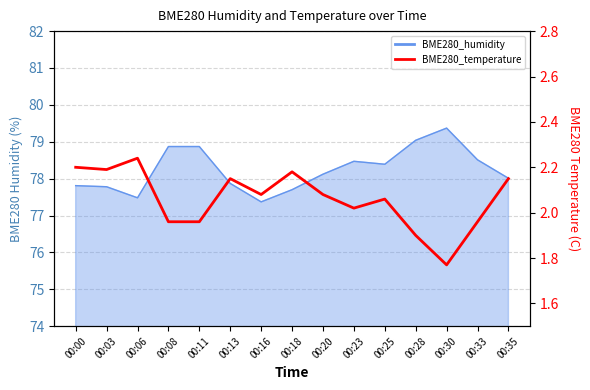

Approximately how many times larger is the value at 00:33 compared to 00:23?

1.0